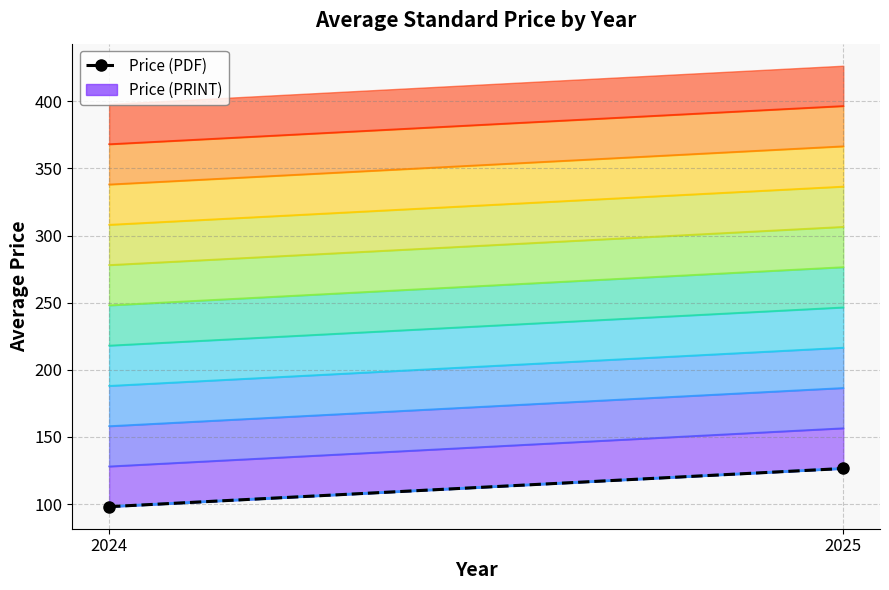

Reading left to right, extract all data points from this chart.

Band 1: 98.1	126.5
Price (PDF): 98.1	126.5